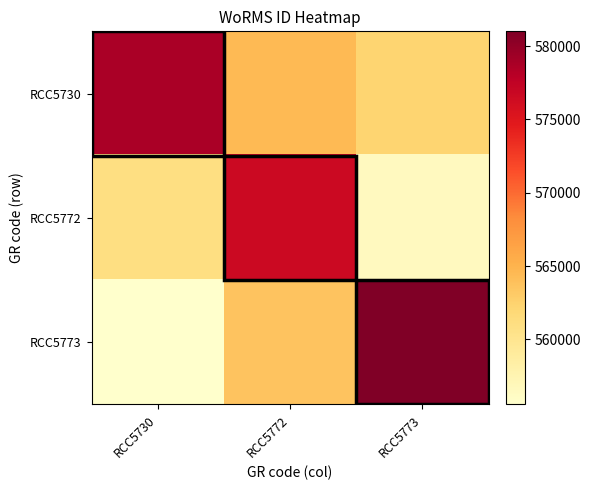

What is the smallest value displayed?

555575.8